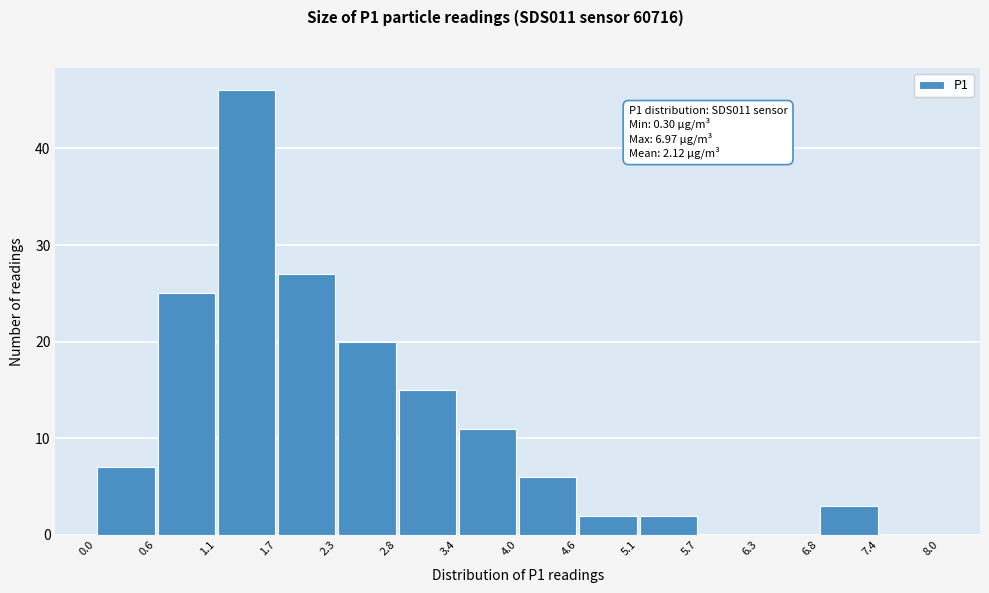

Over which range of the x-axis is the bar tallest?

1.1 to 1.7